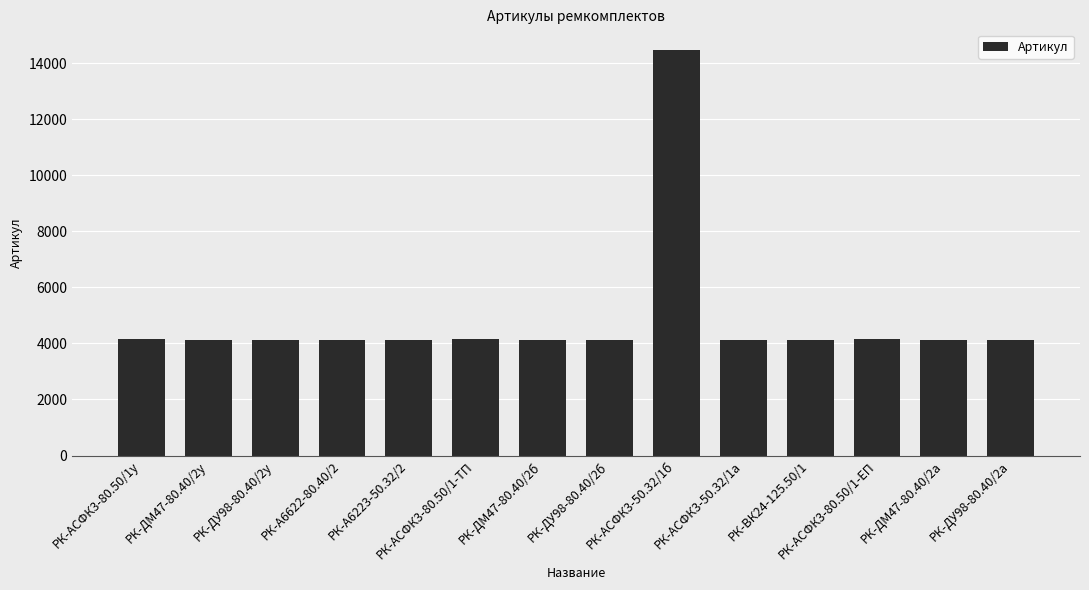

True or false: the data shows 4138 at РК-А6622-80.40/2.

True